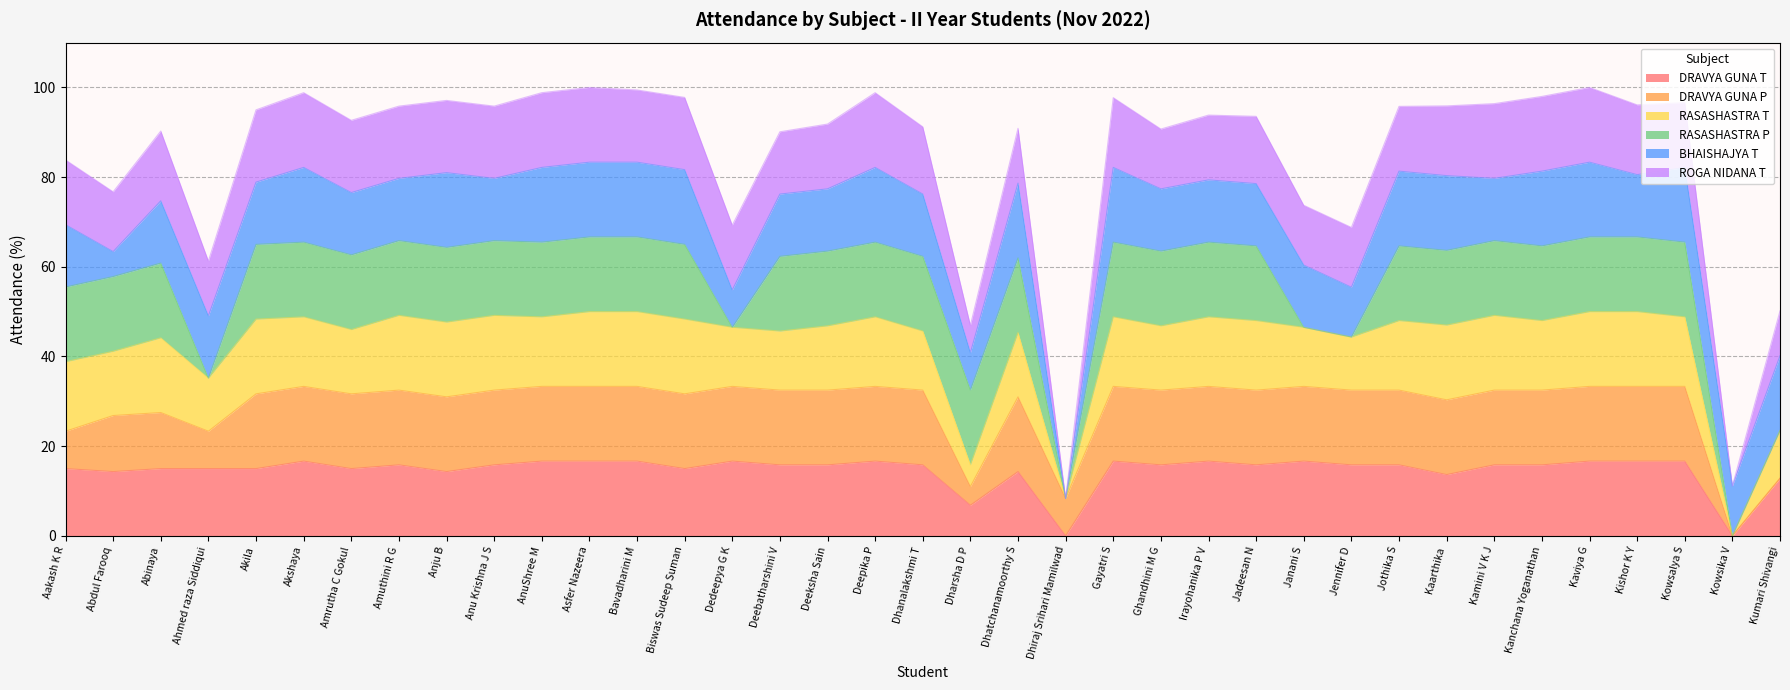

What is the maximum value for DRAVYA GUNA T?

16.7